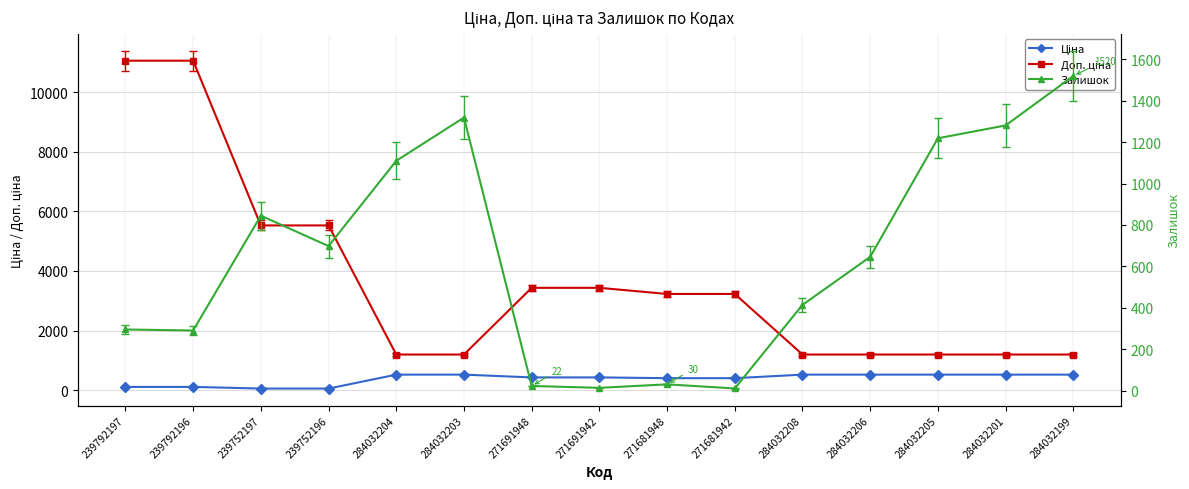

Is this an area chart (filled region under the line)?

No